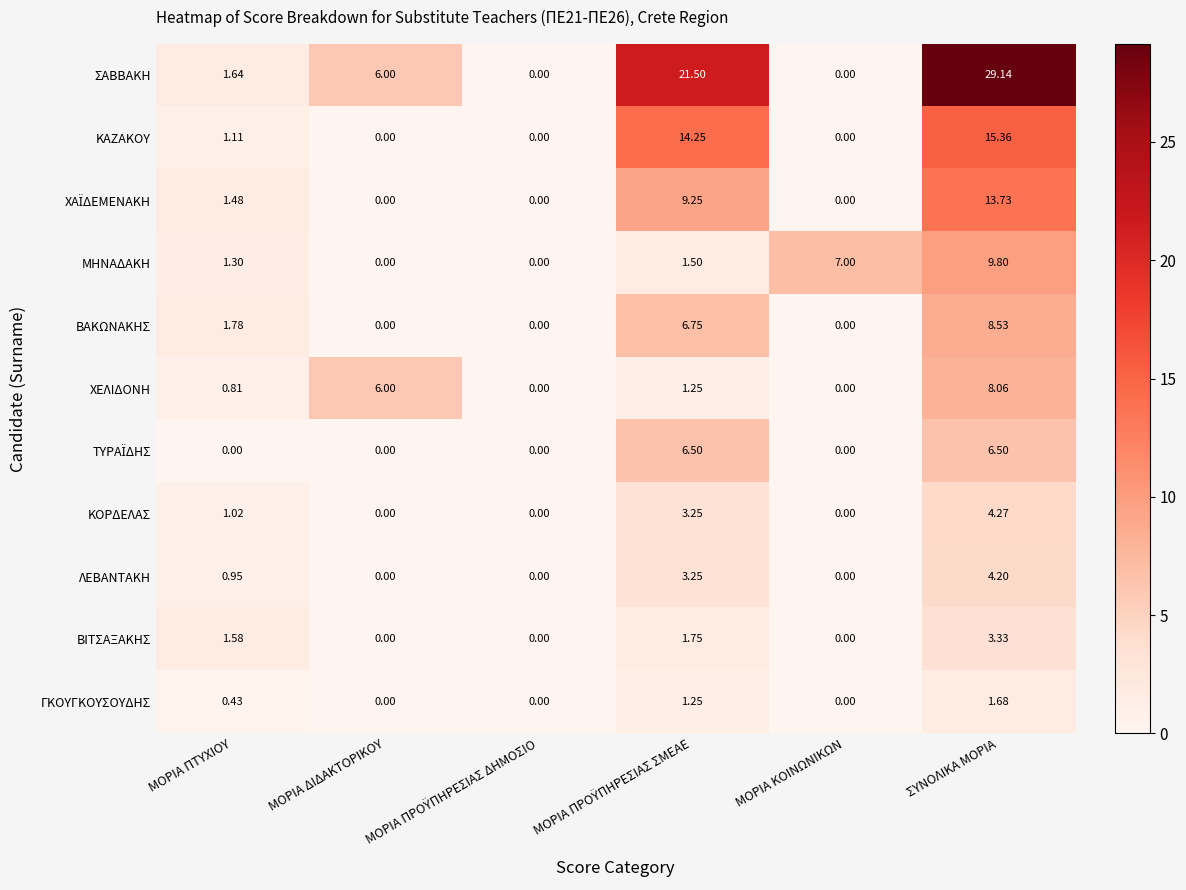

Which series changed the most between ΜΟΡΙΑ ΔΙΔΑΚΤΟΡΙΚΟΥ and ΣΥΝΟΛΙΚΑ ΜΟΡΙΑ?

ΣΑΒΒΑΚΗ